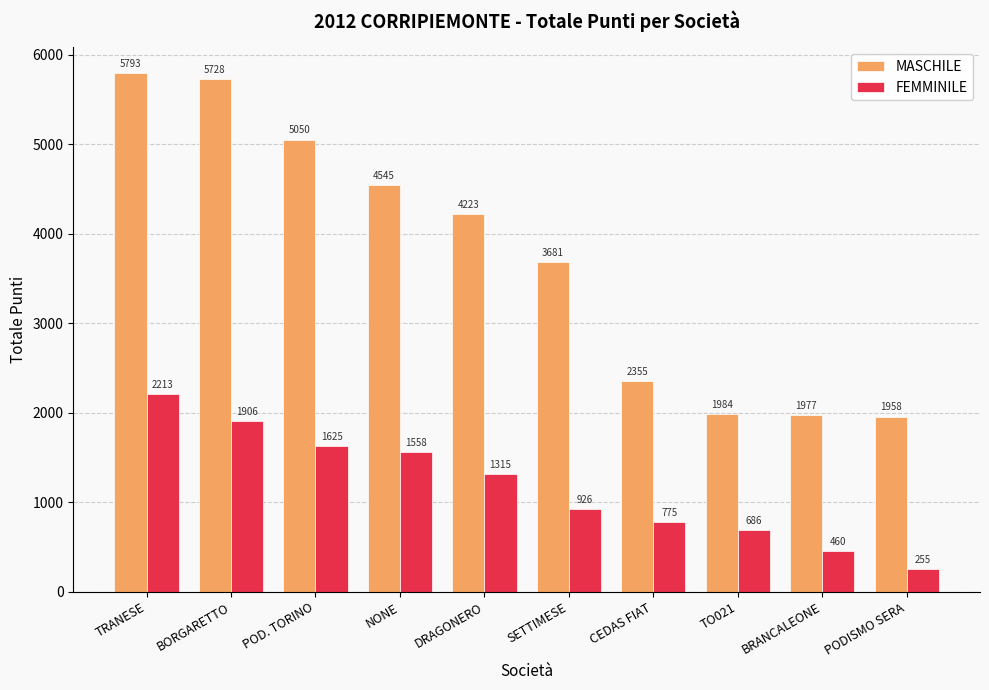

Does the chart contain any negative values?

No